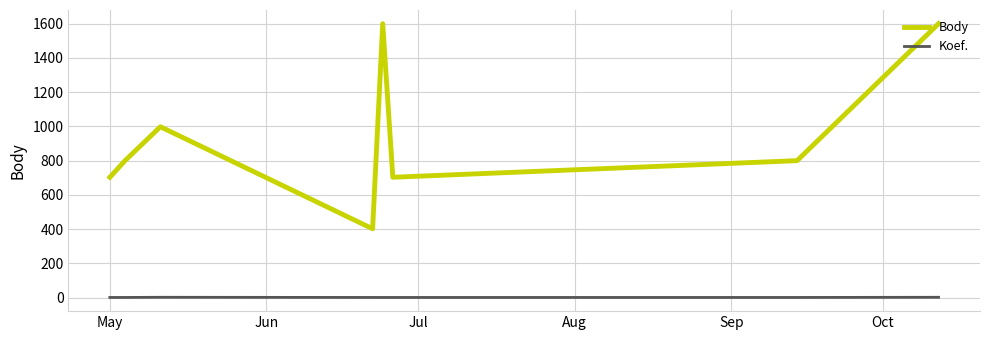

True or false: Koef. and Body intersect in this chart.

False